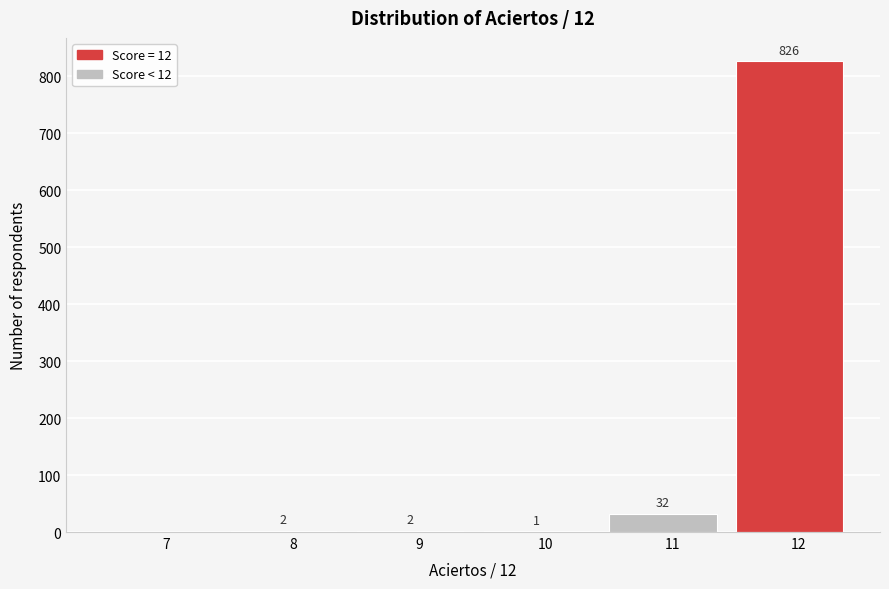

Reading left to right, transcribe all the data shown in this chart.

7=0	8=2	9=2	10=1	11=32	12=826